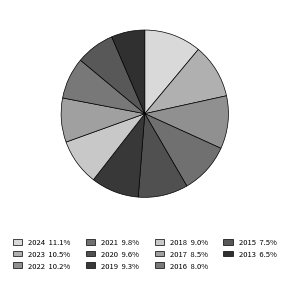

How many slices are in this pie chart?

11